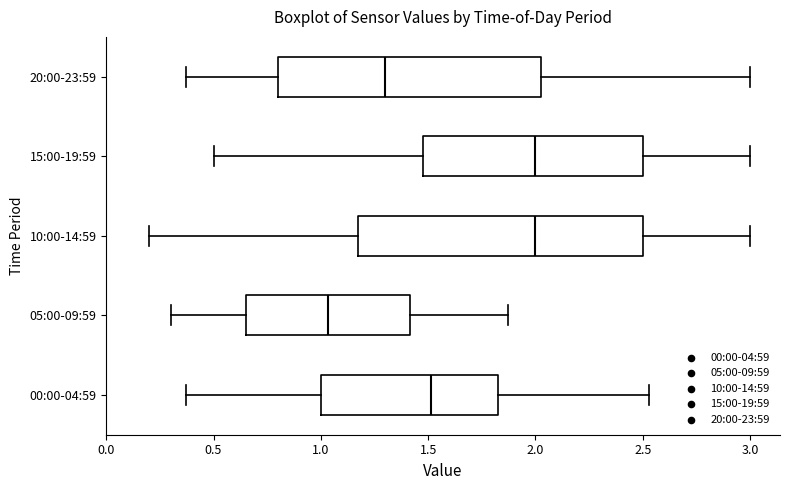

Reading bottom to top, read every box against the x-axis: the position of its median line, the range the box covers, and the ends of its whiskers. The values are not printed on the chart, so give them approximately, as read against the axis.

00:00-04:59: median 1.50, box 1.00 to 1.85, whiskers 0.35 to 2.55
05:00-09:59: median 1.05, box 0.65 to 1.40, whiskers 0.30 to 1.85
10:00-14:59: median 2.00, box 1.20 to 2.50, whiskers 0.20 to 3.00
15:00-19:59: median 2.00, box 1.50 to 2.50, whiskers 0.50 to 3.00
20:00-23:59: median 1.30, box 0.80 to 2.05, whiskers 0.35 to 3.00